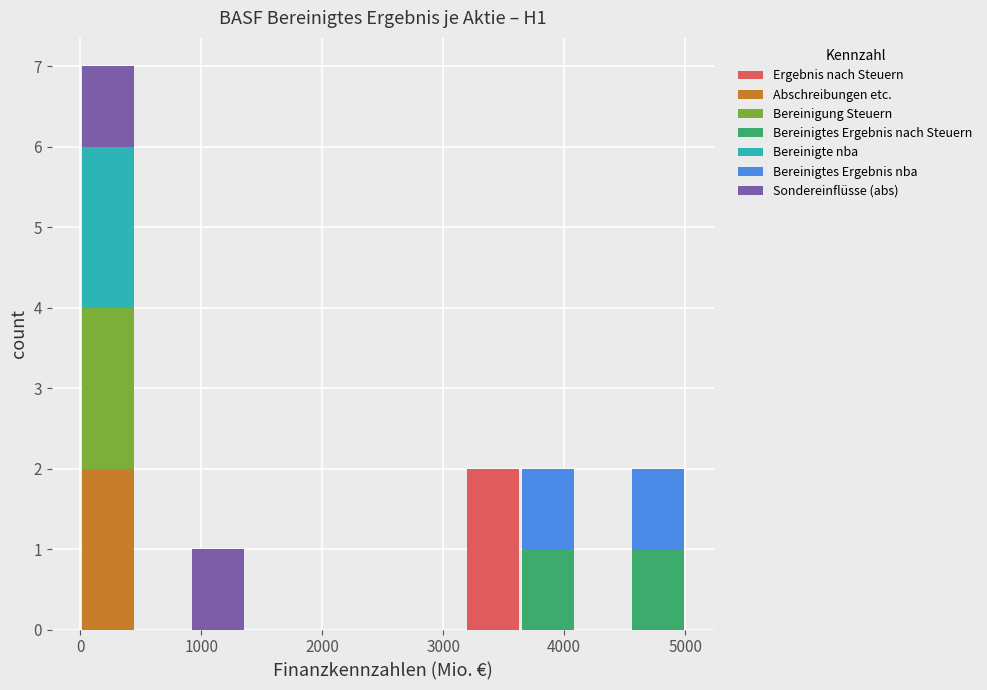

Reading left to right, transcribe this chart: for each stacked bar, give the range it covers on the x-axis and its total height. Neither the bar edges nor the heights are printed on the chart, so give them approximately, as read against the axes.

0 to 500: 7
500 to 900: 0
900 to 1400: 1
1400 to 1800: 0
1800 to 2300: 0
2300 to 2700: 0
2700 to 3200: 0
3200 to 3600: 2
3600 to 4100: 2
4100 to 4500: 0
4500 to 5000: 2